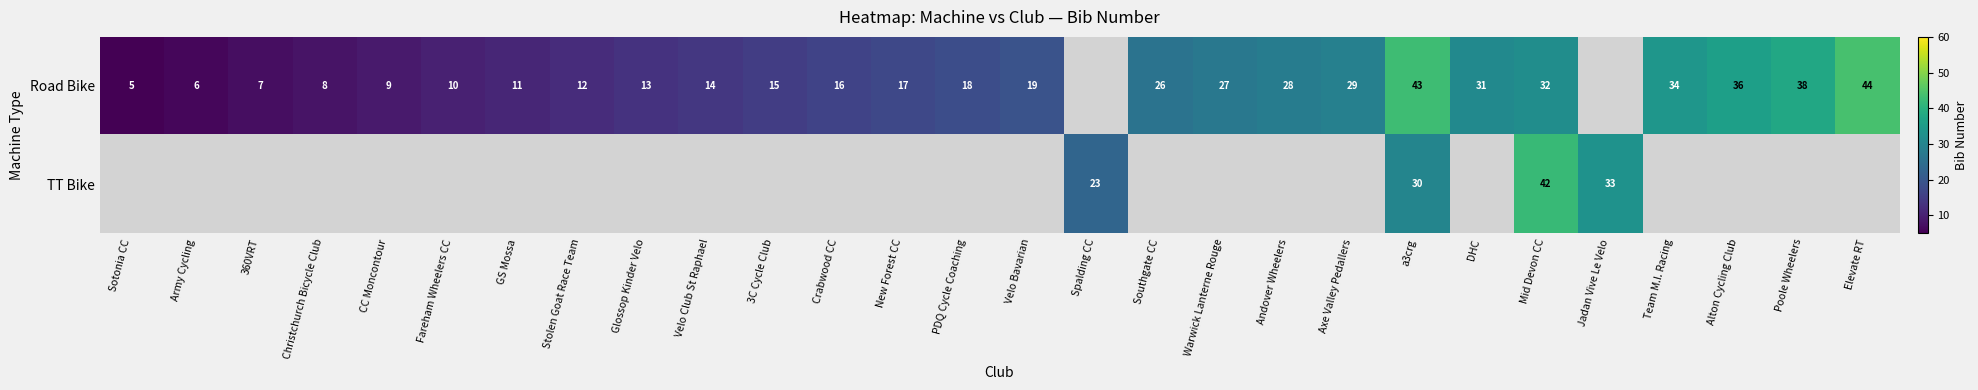

Between Alton Cycling Club and PDQ Cycle Coaching, which is larger?

Alton Cycling Club